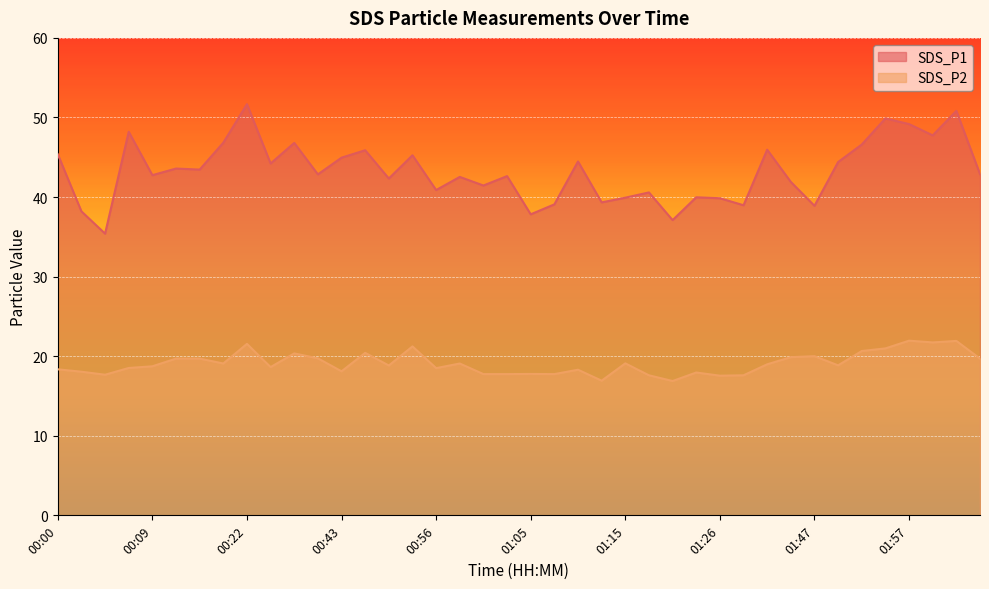

What is the average value of the SDS_P2 series?

19.1